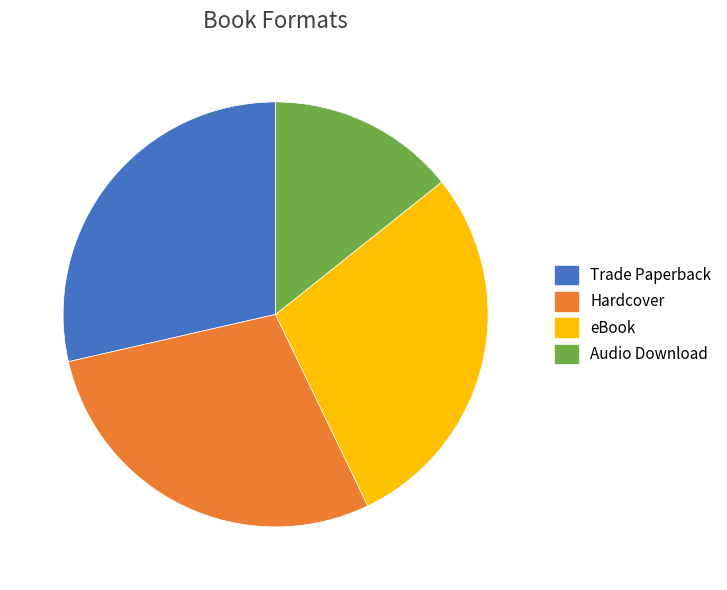

Does any single category account for the majority?

No